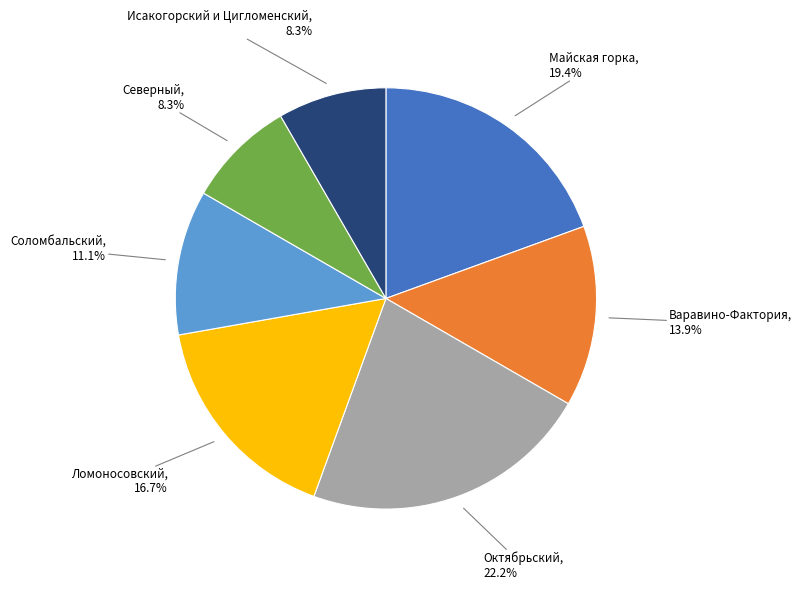

How many slices are in this pie chart?

7